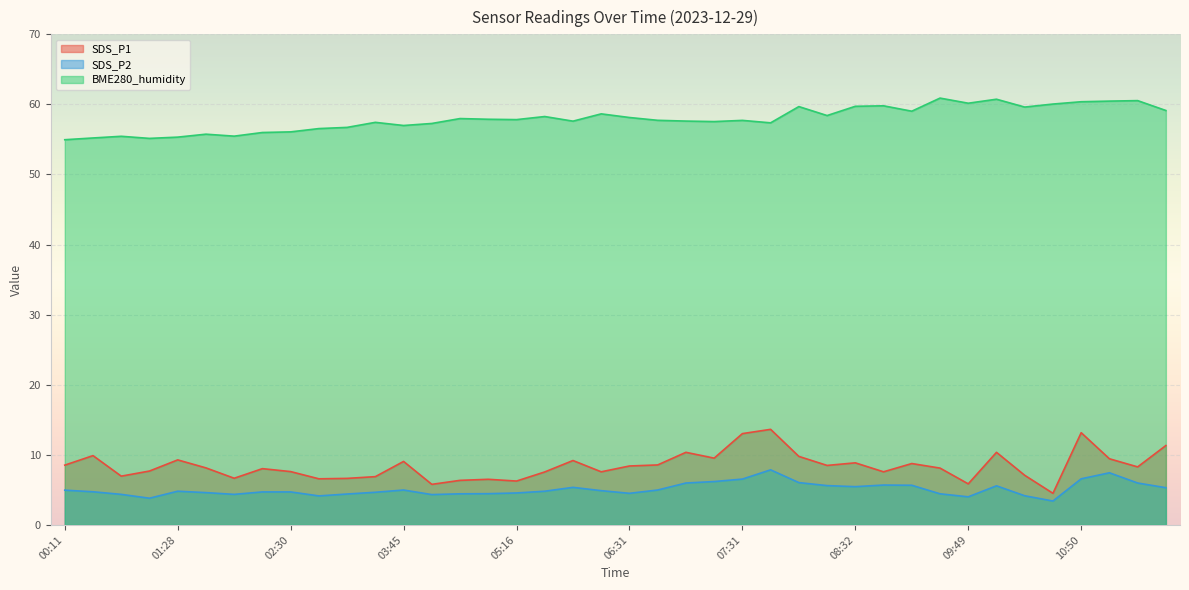

What is the total value across all series at 10:50?

80.1